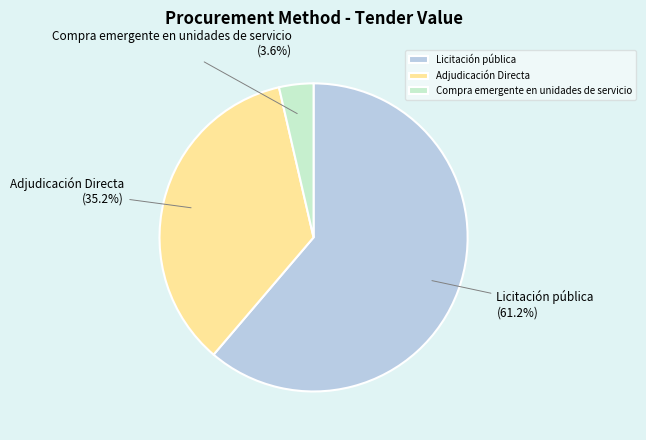

What is the largest slice in the pie chart?

Licitación pública